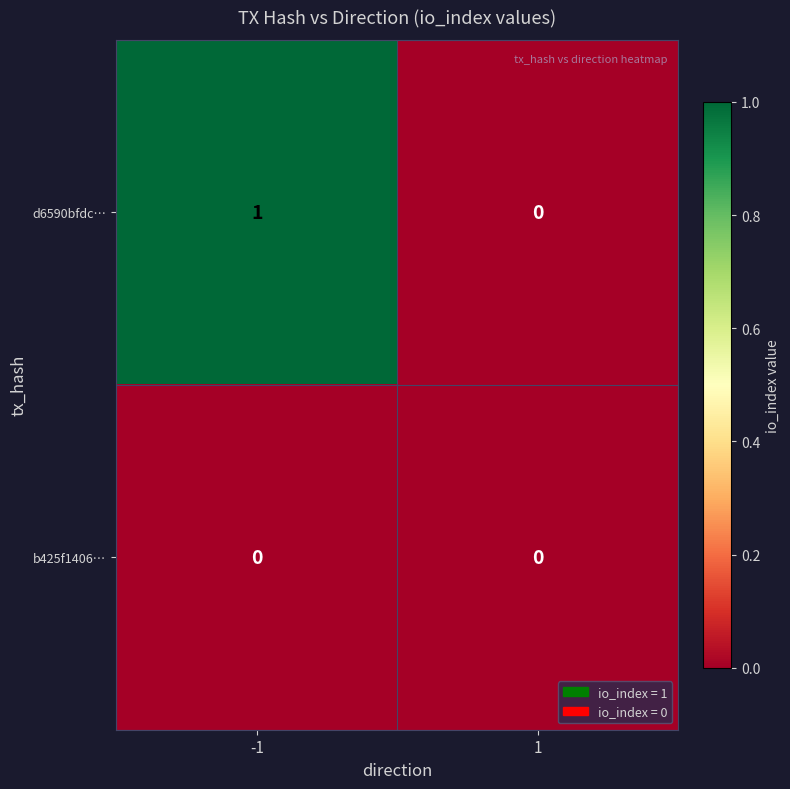

The b425f1406… series shows 0 at -1. True or false?

True